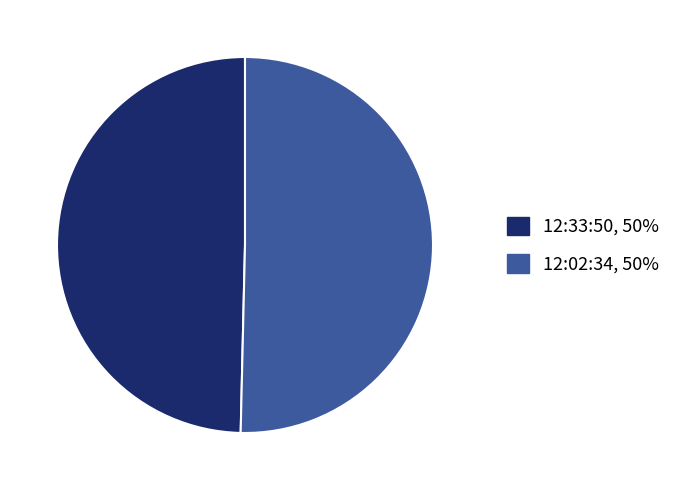

True or false: 12:33:50 accounts for 50% of the total.

True